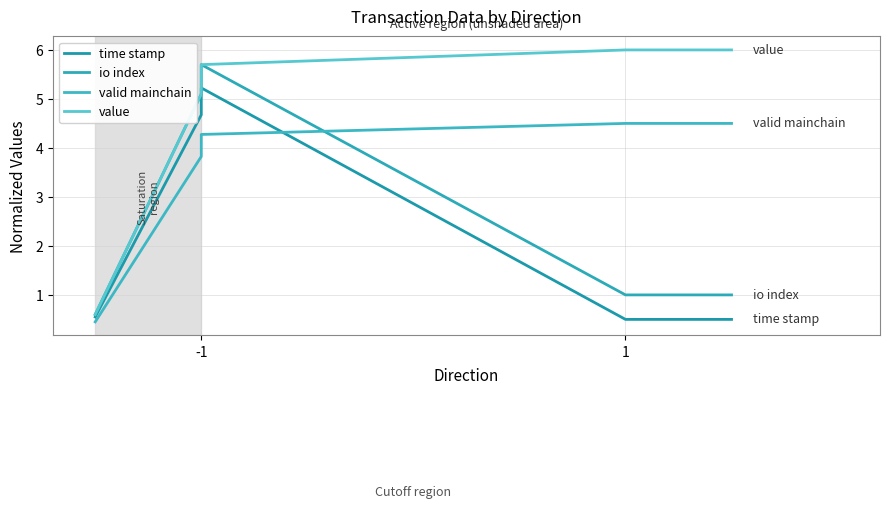

Which label corresponds to the smallest value in the chart?

-1